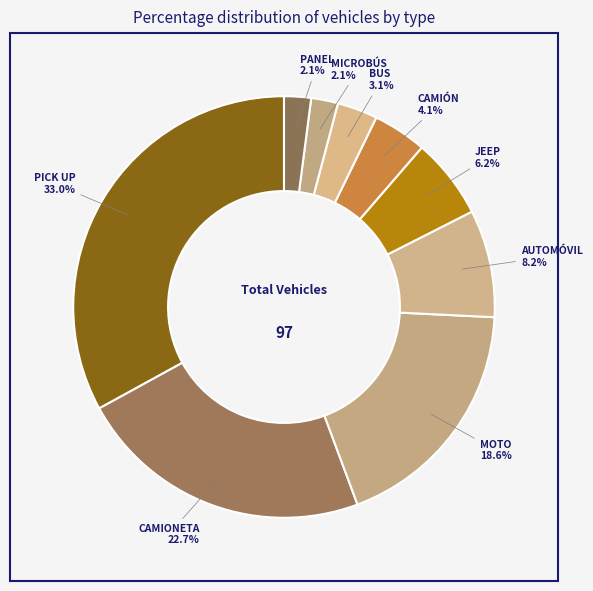

Which has a higher value, JEEP or PANEL?

JEEP